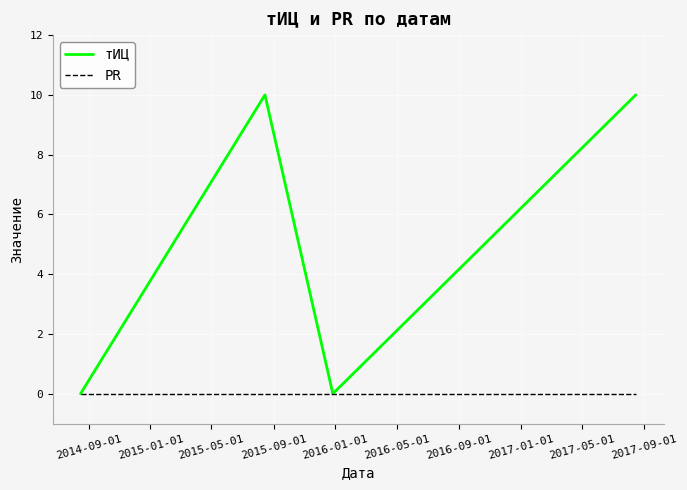

What are all the series names shown in the legend?

тИЦ, PR